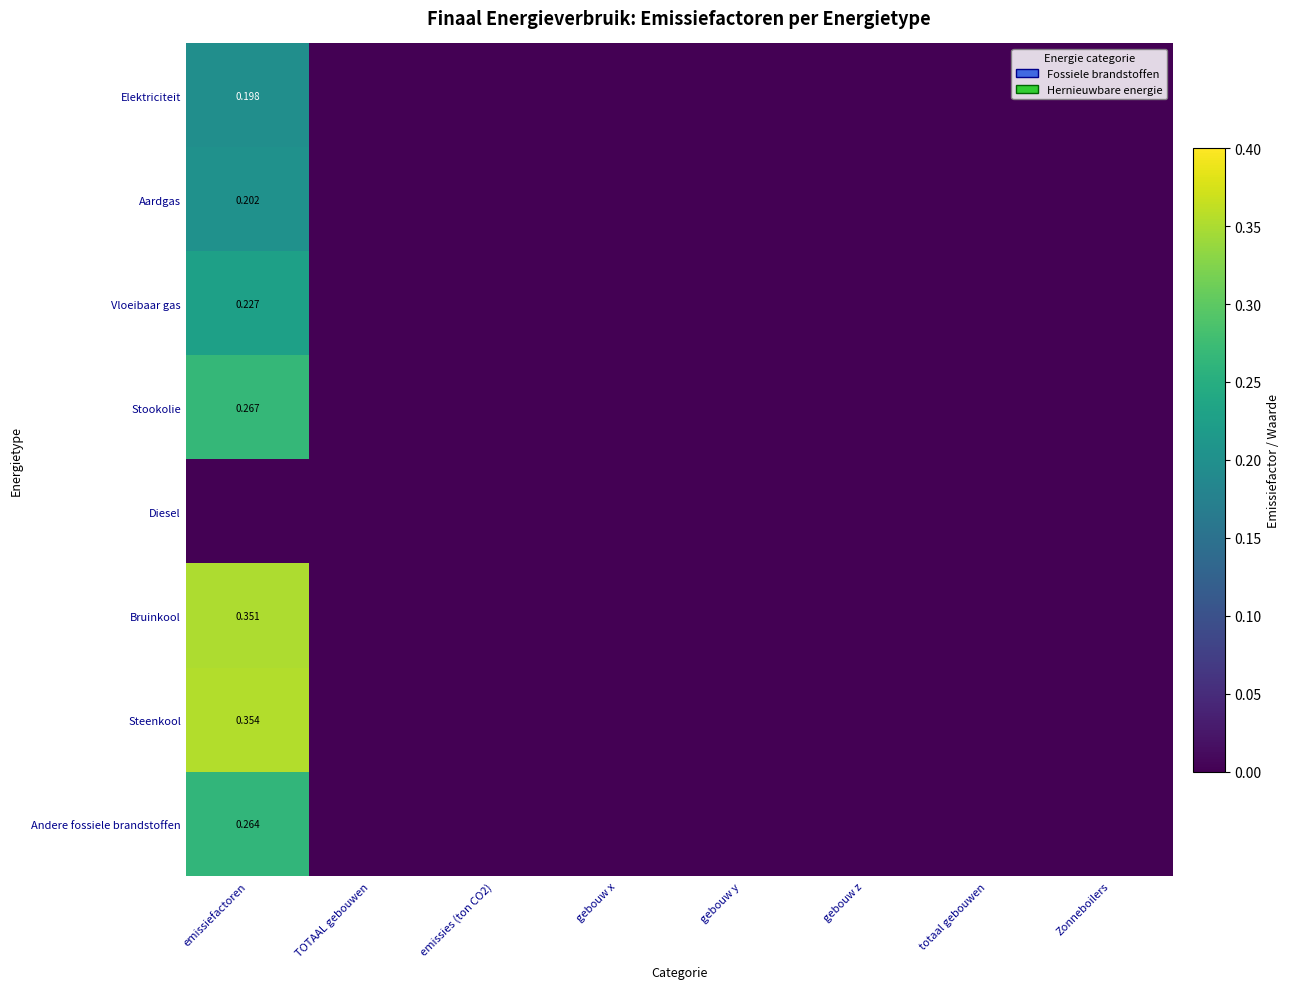

Is it true that Elektriciteit equals 0.1 at TOTAAL gebouwen?

False